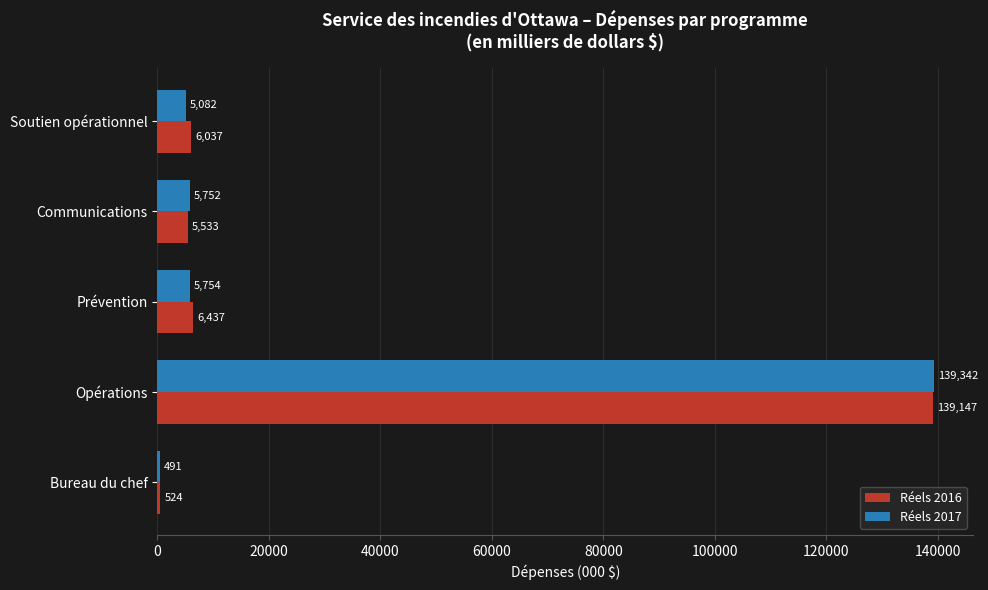

What are all the series names shown in the legend?

Réels 2016, Réels 2017